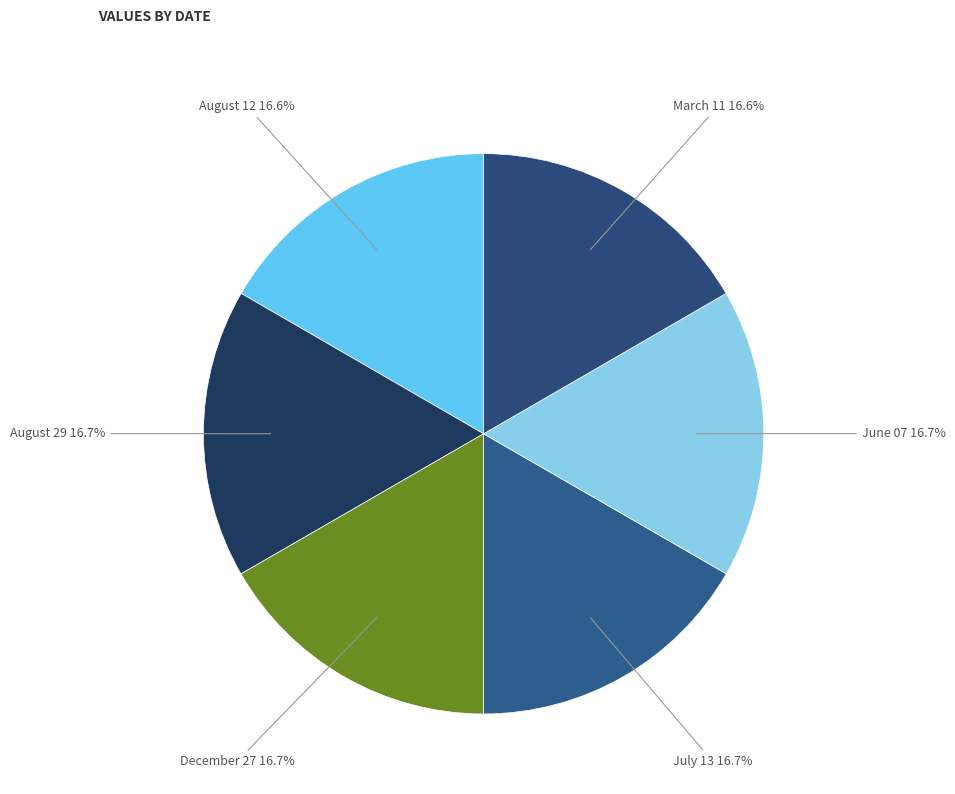

Is there a majority slice in this chart?

No